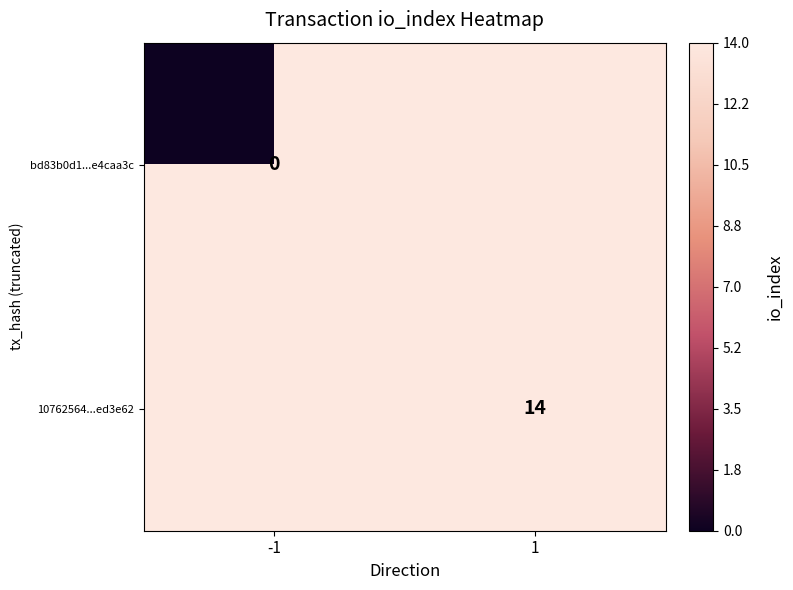

True or false: 10762564...ed3e62 has a value of 24 at 1.

False